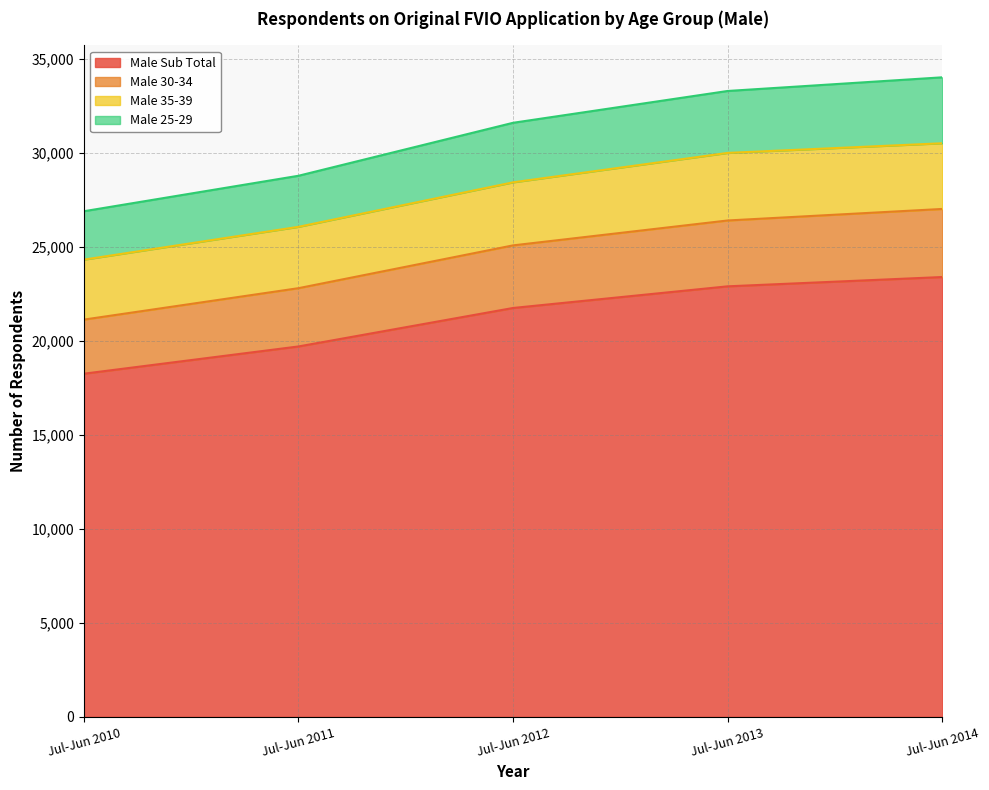

Does the chart display data point markers on the line(s)?

No